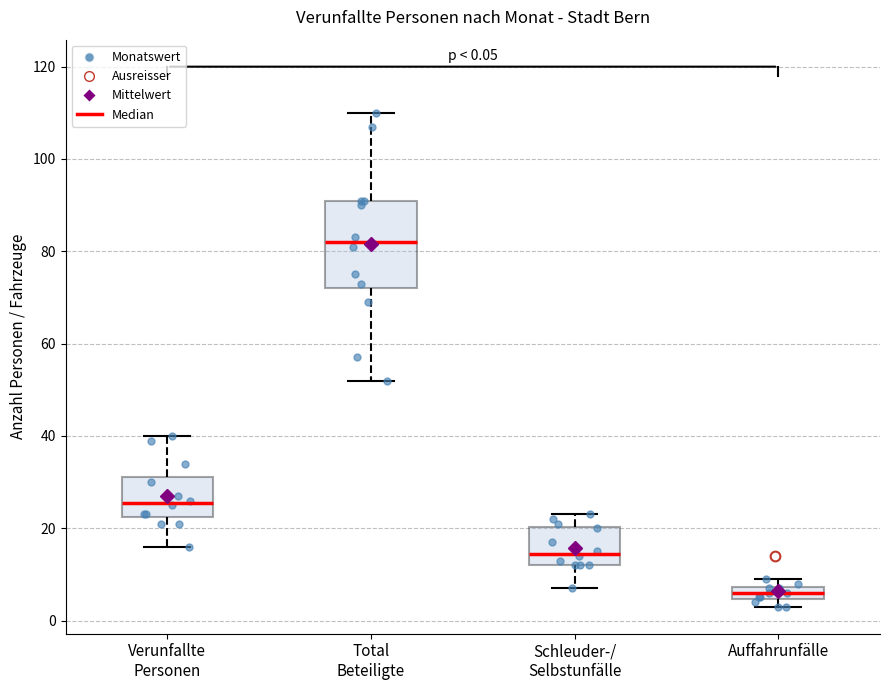

Which box is the tallest, from its lower edge to its upper edge?

Total Beteiligte